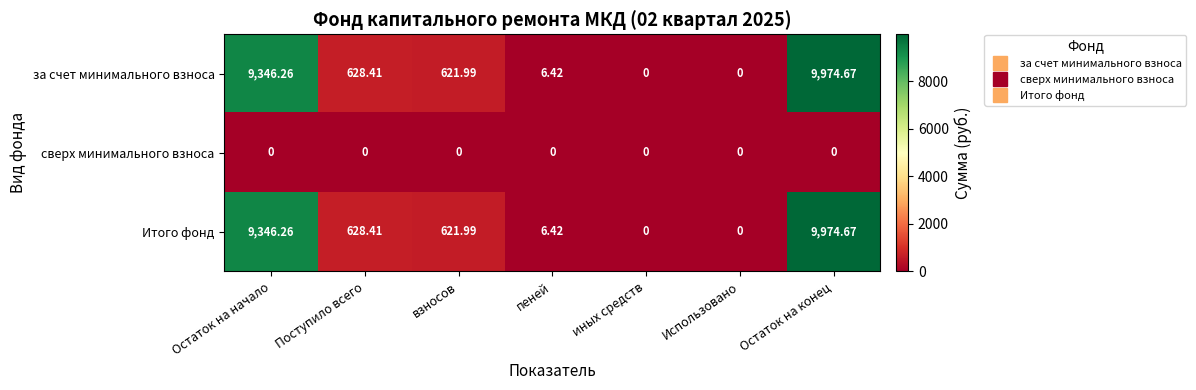

At which label does за счет минимального взноса reach its peak?

Остаток на конец